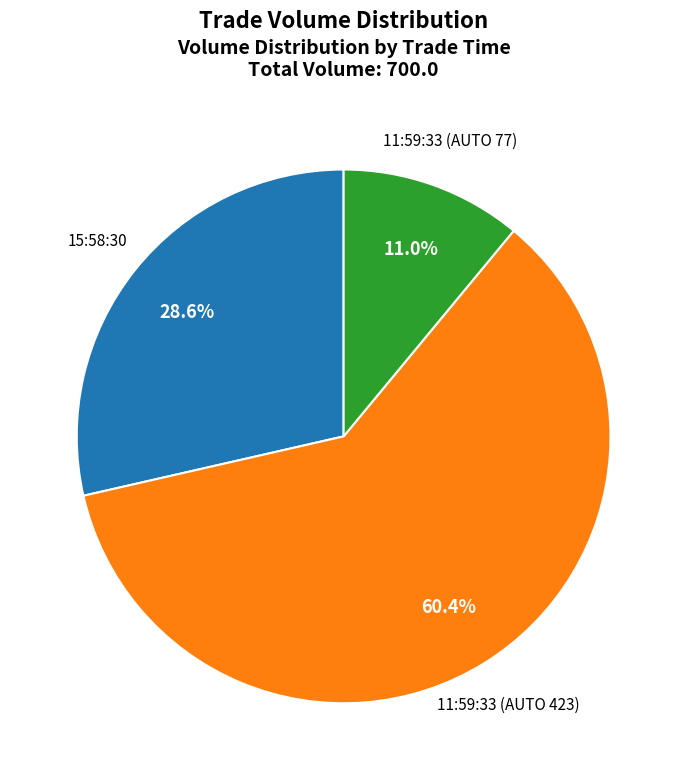

Does any single category account for the majority?

Yes